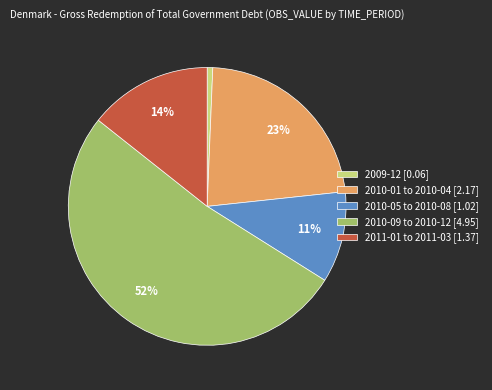

Which slice is the smallest?

2009-12 [0.06]